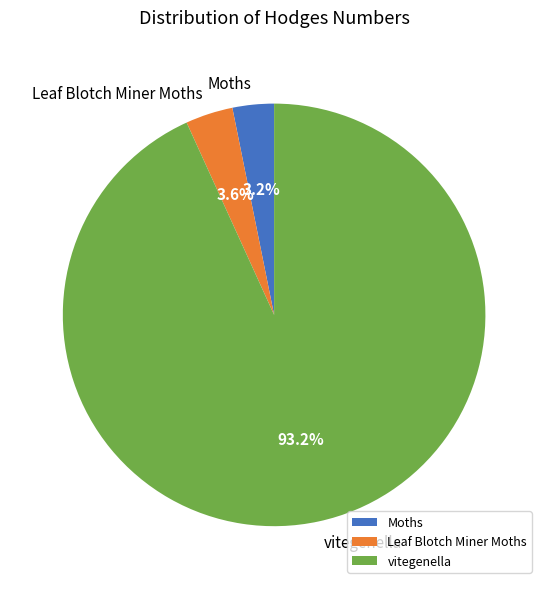

Which category has the biggest portion of the pie?

vitegenella